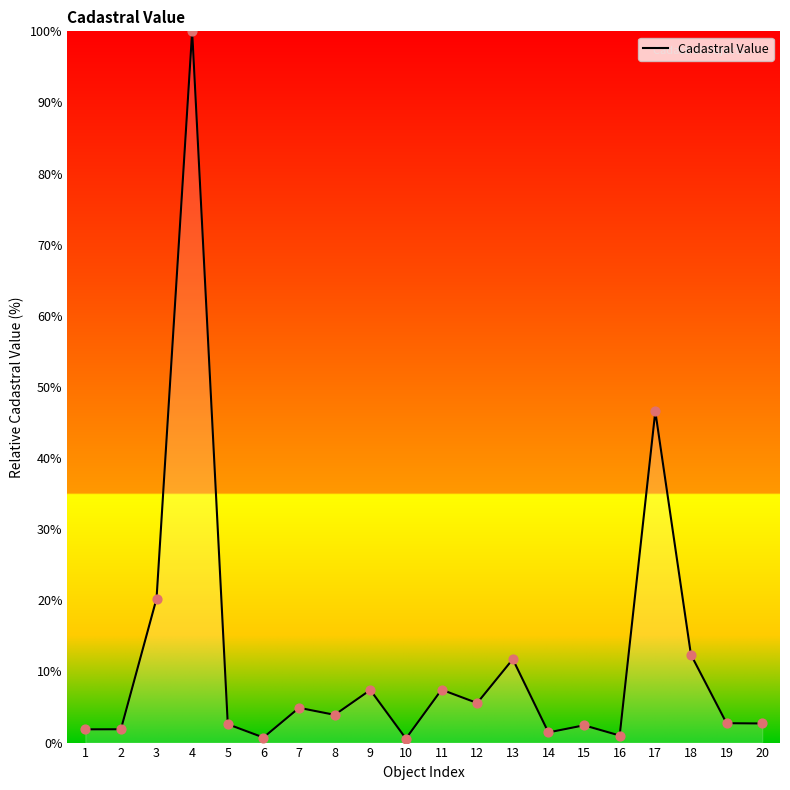

Approximately how many times larger is the value at 6 compared to 5?

0.3